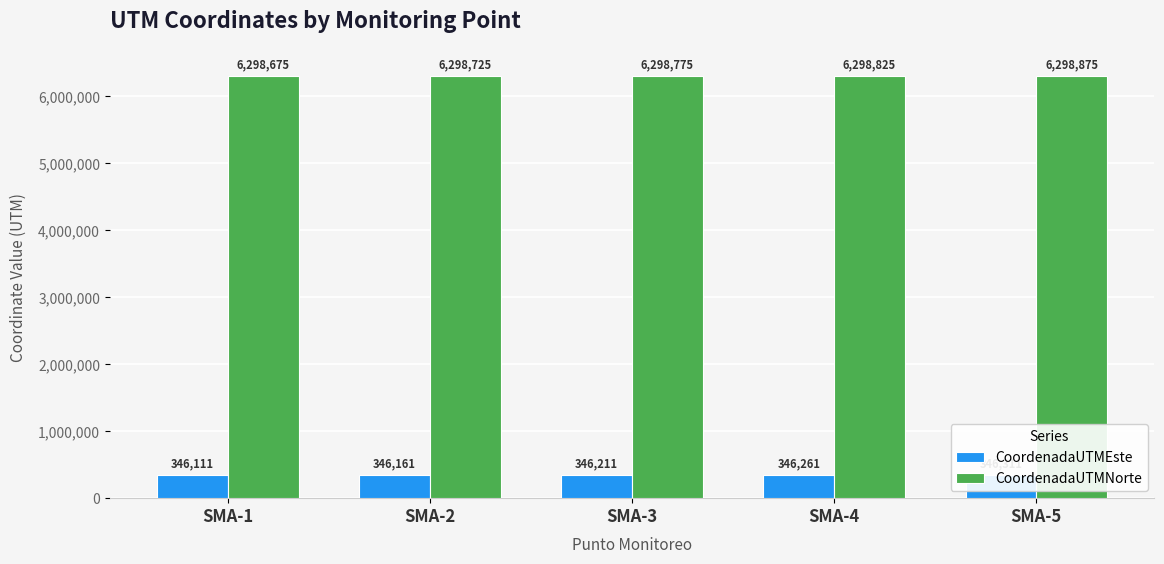

Reading left to right, transcribe all the data shown in this chart.

CoordenadaUTMEste: SMA-1=346111	SMA-2=346161	SMA-3=346211	SMA-4=346261	SMA-5=346311
CoordenadaUTMNorte: SMA-1=6298675	SMA-2=6298725	SMA-3=6298775	SMA-4=6298825	SMA-5=6298875